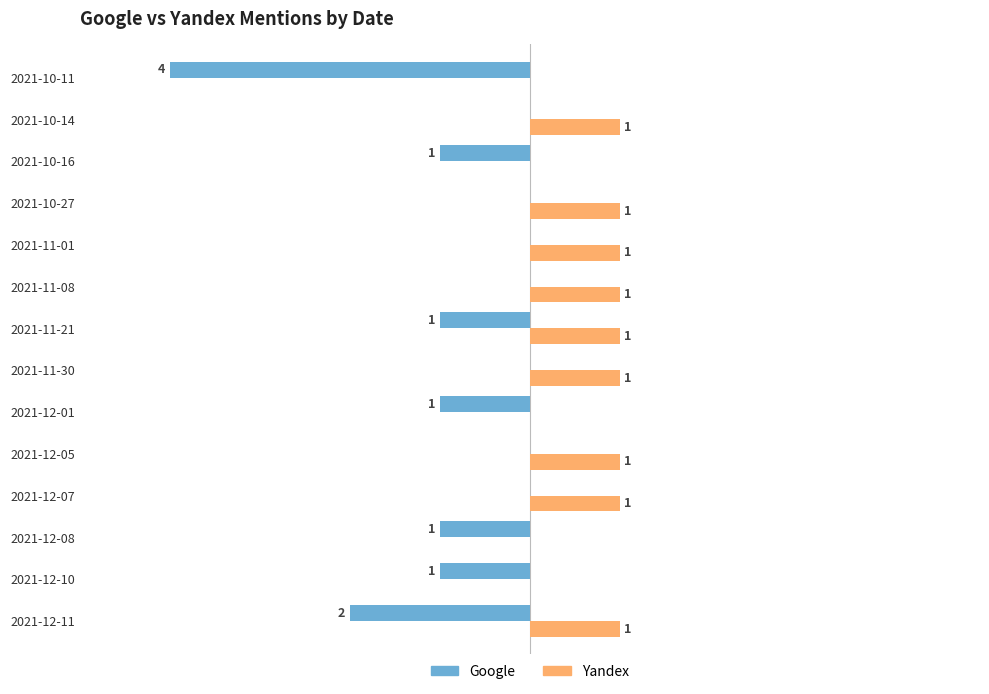

Is the value of Google at 2021-12-01 greater than the value of Yandex at 2021-11-21?

No